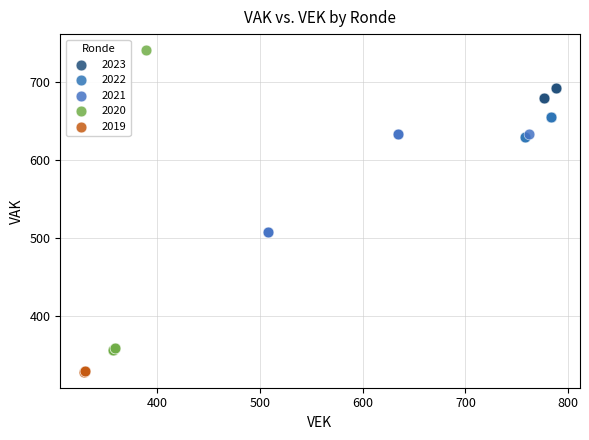

Which series contains the highest Y value?

2020